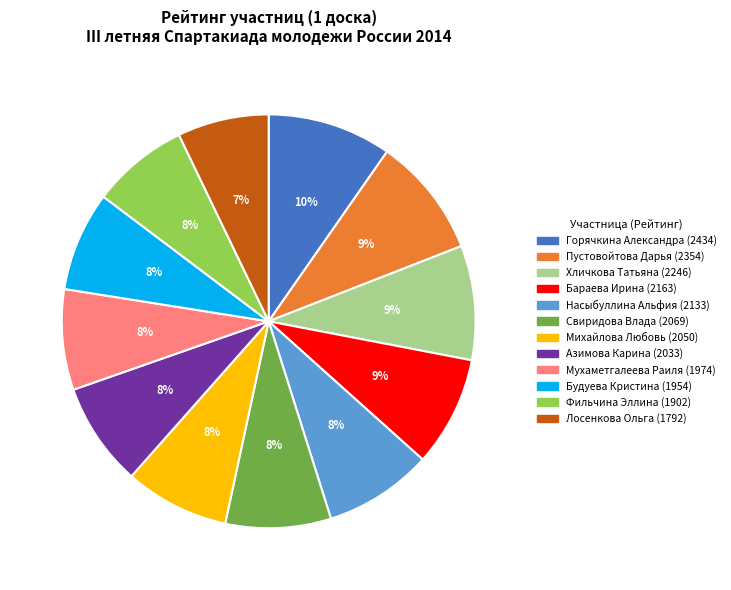

Is there a majority slice in this chart?

No